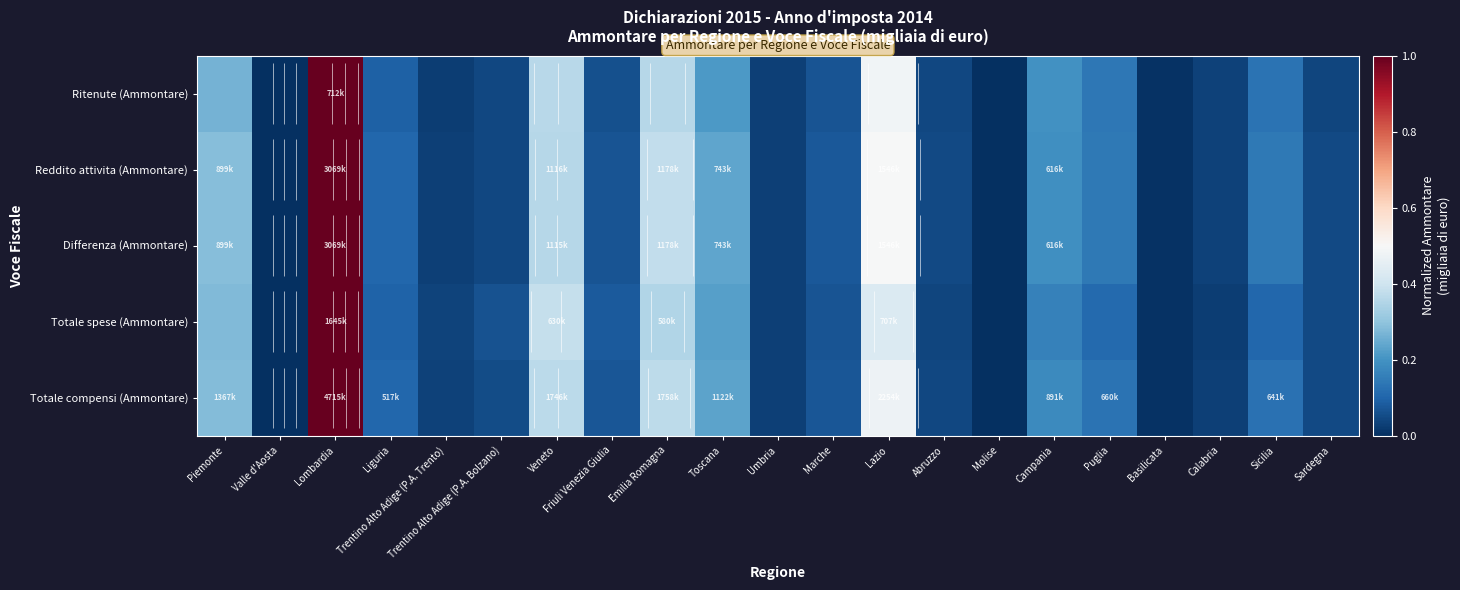

Is the value of Differenza (Ammontare) at Umbria greater than the value of Reddito attivita (Ammontare) at Puglia?

No